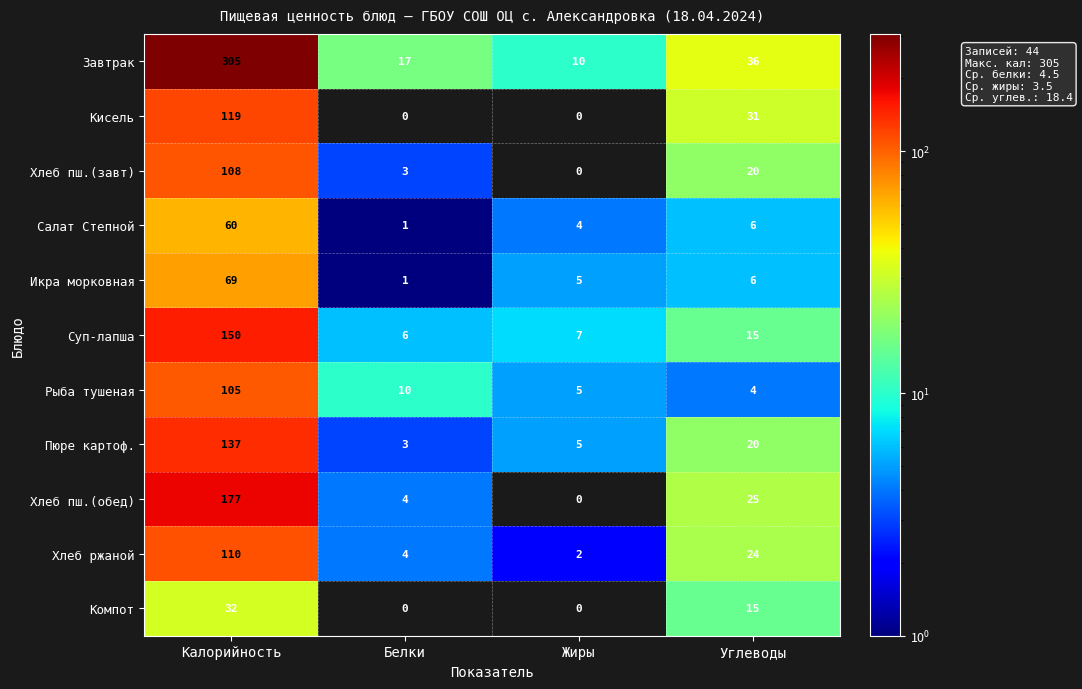

At which label is Хлеб пш.(завт) closest to 54?

Углеводы